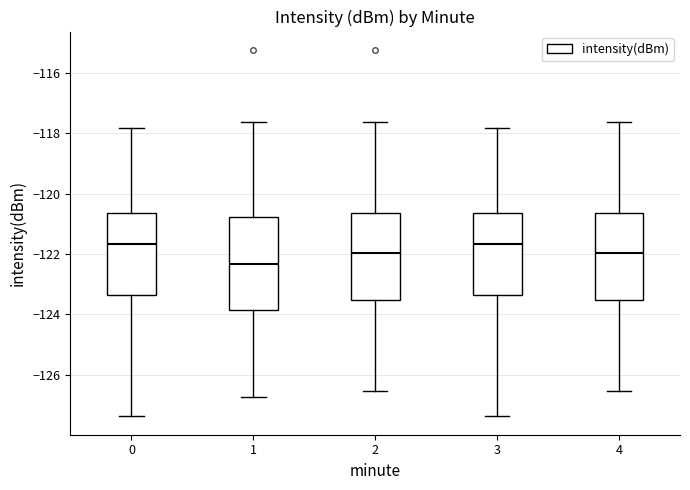

Where does the upper whisker of the box at x = 3 end on the y-axis? The values are not printed on the chart, so give them approximately, as read against the axis.

-117.8